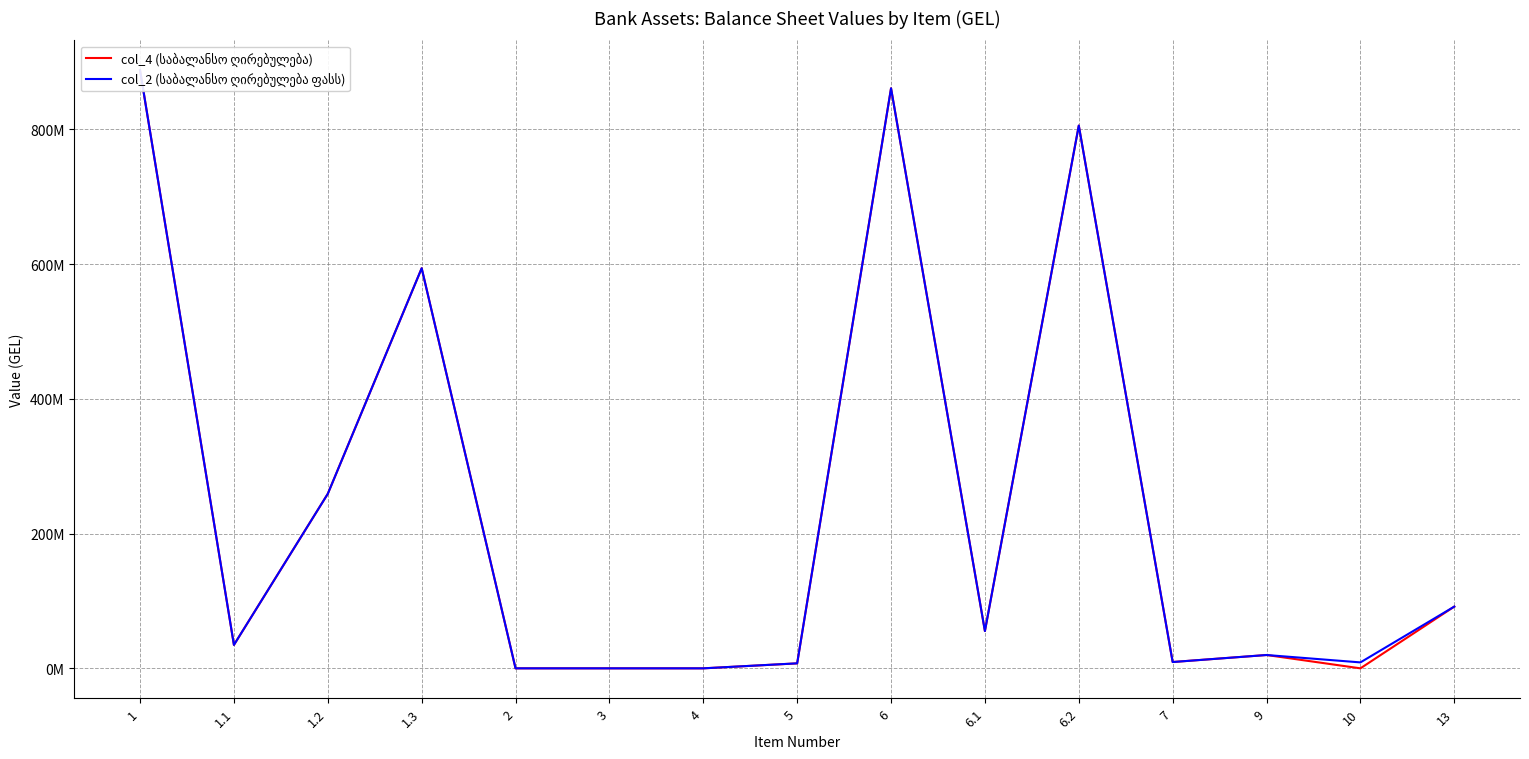

Which series has the largest range (max minus min)?

col_4 (საბალანსო ღირებულება)